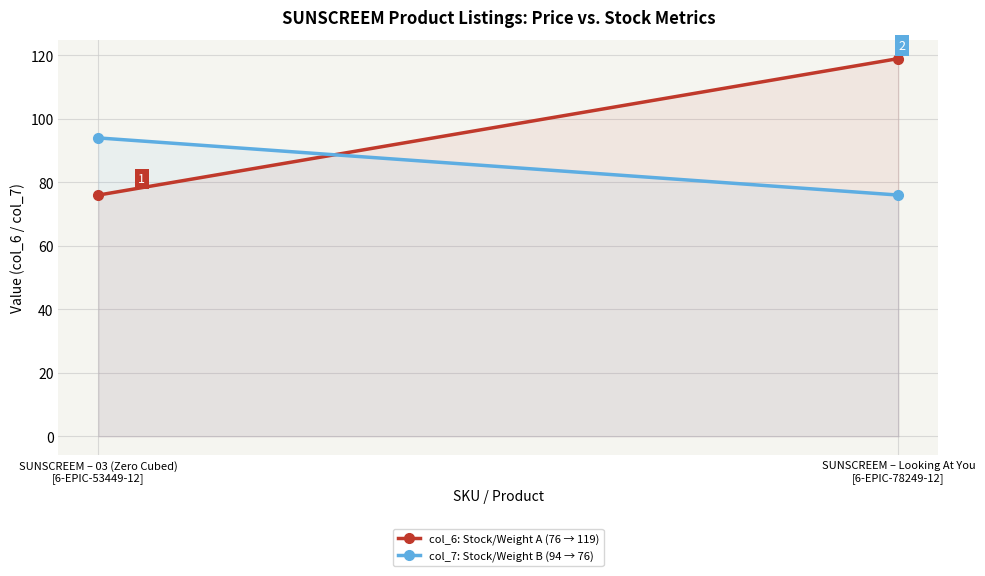

Between SUNSCREEM – Looking At You
[6-EPIC-78249-12] and SUNSCREEM – 03 (Zero Cubed)
[6-EPIC-53449-12], which is larger?

SUNSCREEM – Looking At You
[6-EPIC-78249-12]